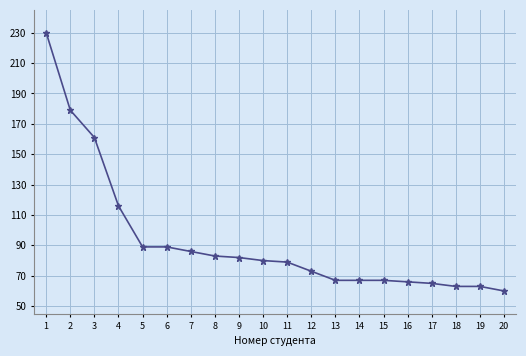

How many lines are shown in the chart?

1